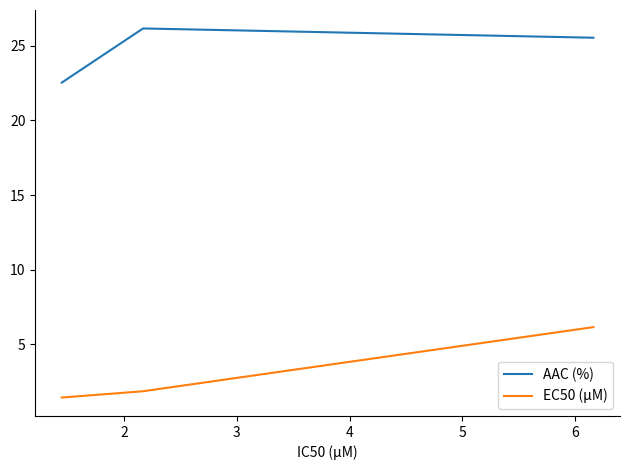

What is the average value of the EC50 (µM) series?

3.2